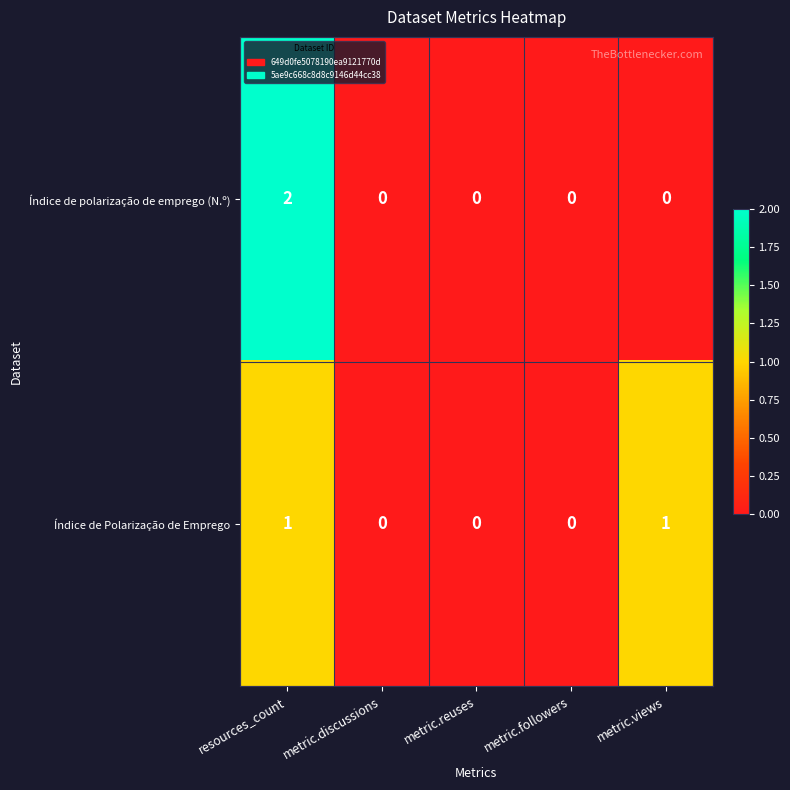

List the series in order of their peak value, lowest first.

Índice de Polarização de Emprego, Índice de polarização de emprego (N.º)